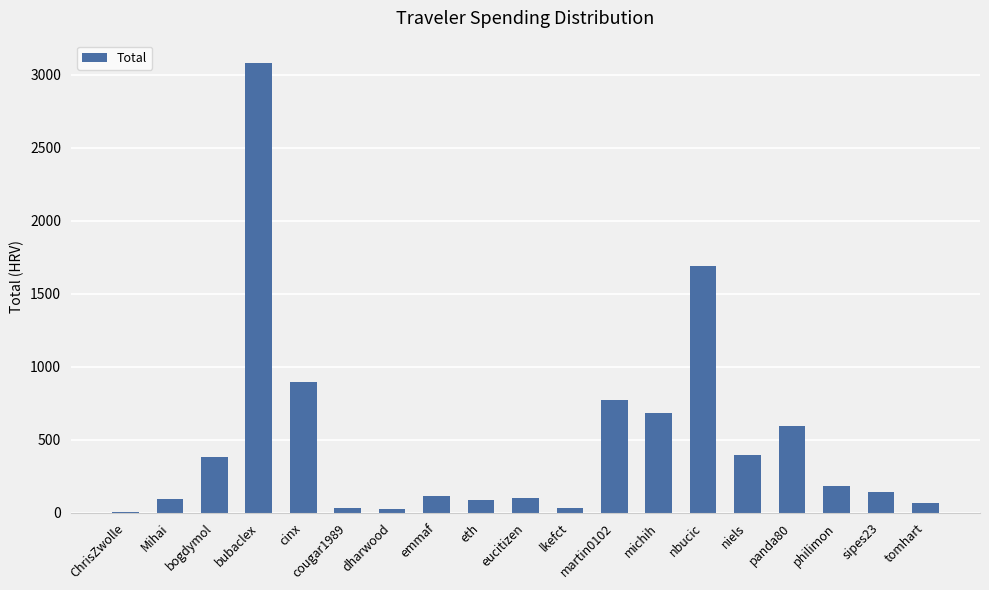

Is it true that the value at Mihai is 91.7?

True